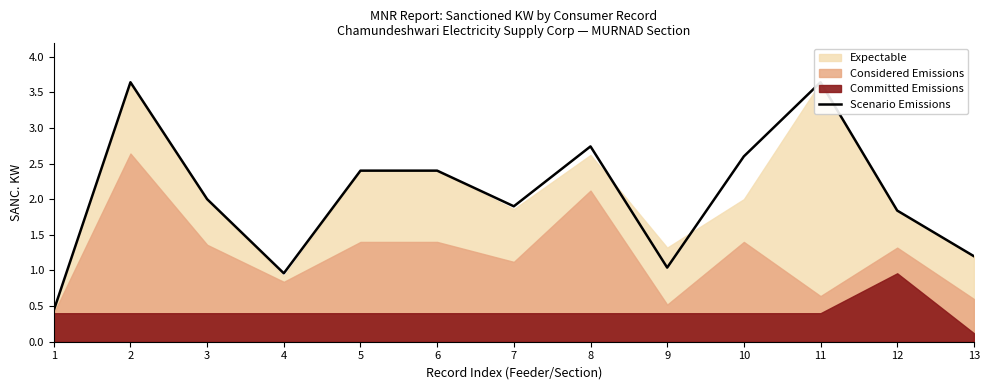

Count the number of categories in the chart.

13